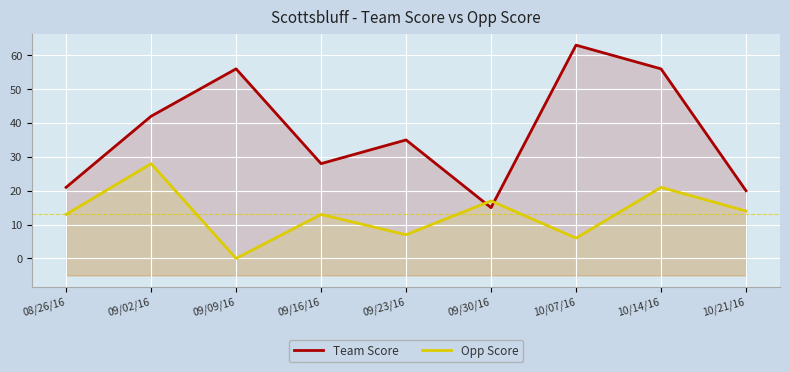

Where do Team Score and Opp Score first cross each other?

09/23/16 and 09/30/16